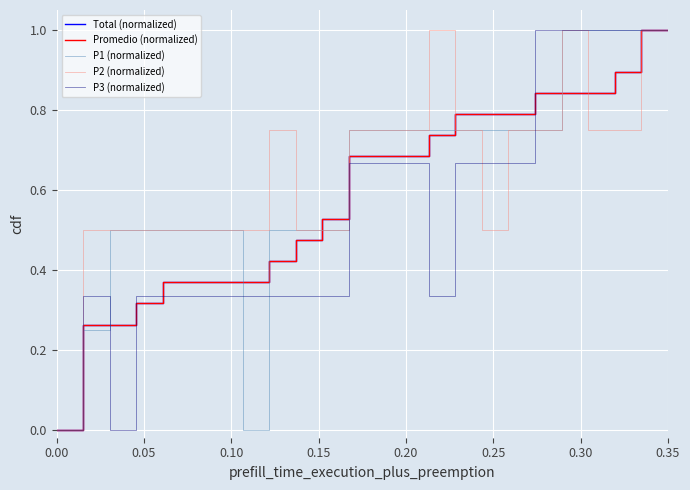

Is this an area chart (filled region under the line)?

No